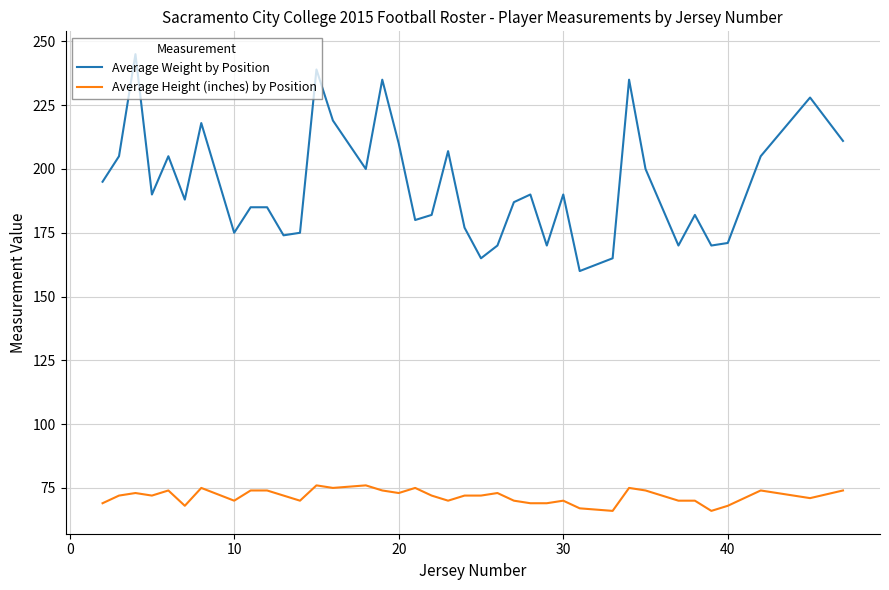

Which series has the largest total across all categories?

Average Weight by Position